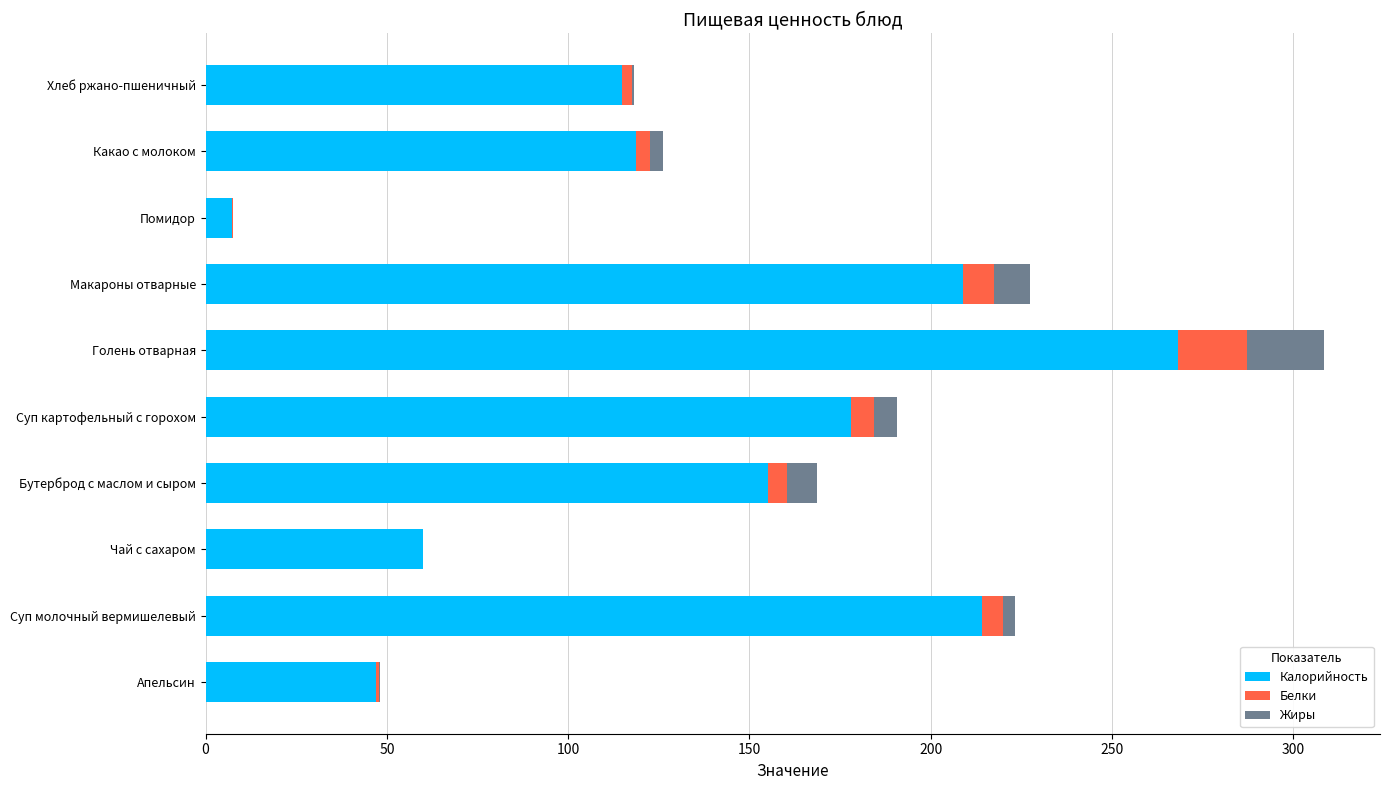

What is the sum of all Калорийность values?

1372.2